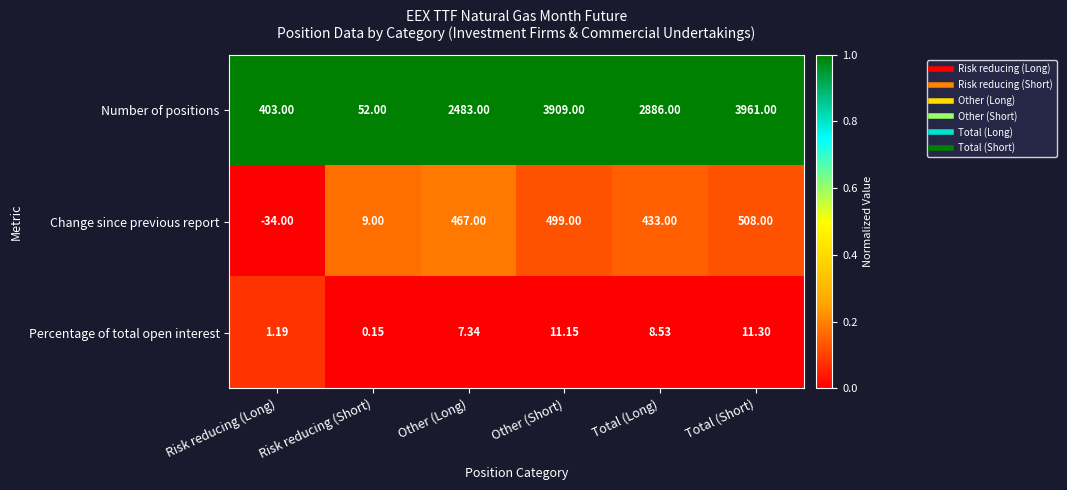

Which label corresponds to the largest value in the chart?

Total (Short)